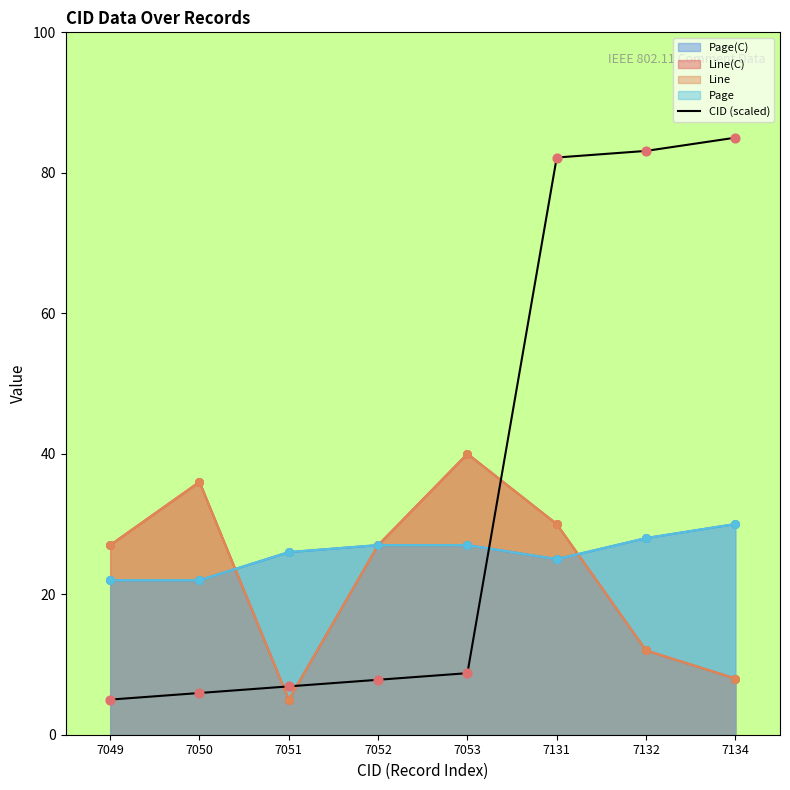

Which has a higher value, 7134 or 7051?

7134